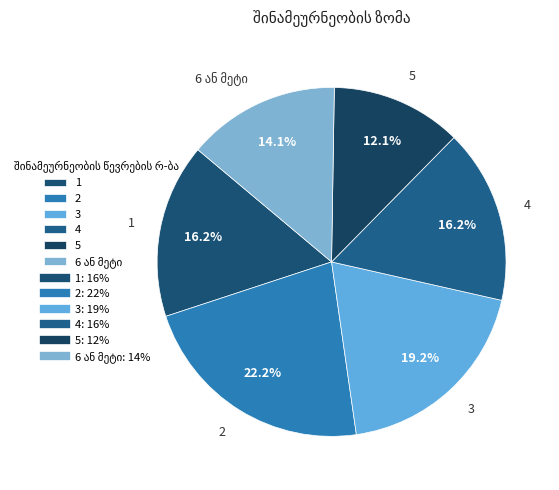

Which slice is the largest?

2